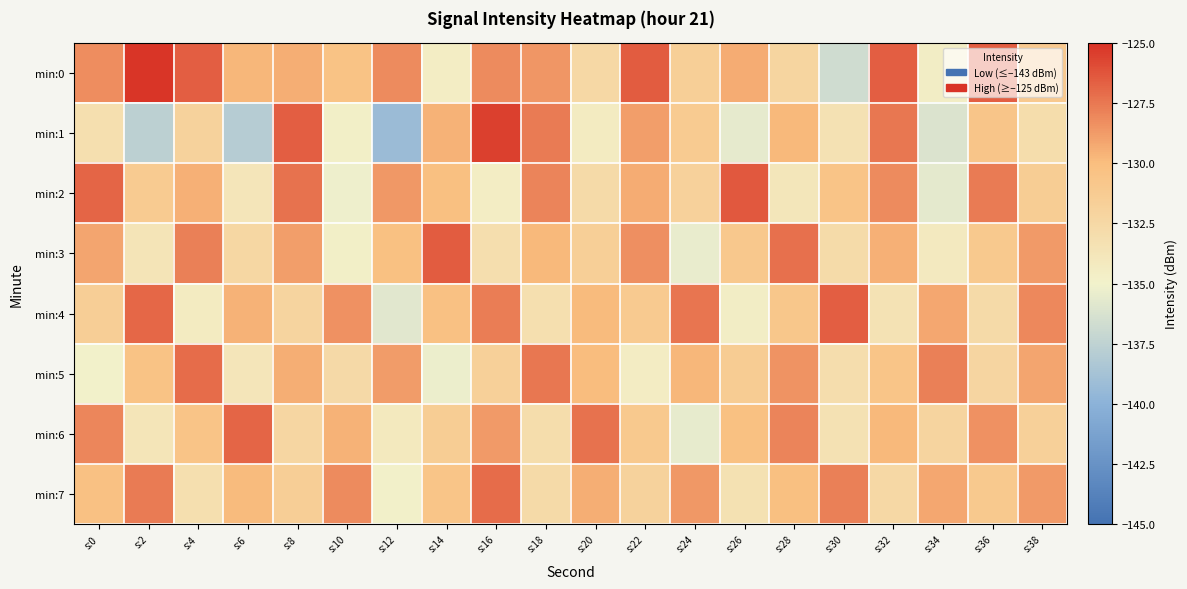

What is the difference between the highest and lowest values at s:30?

10.0